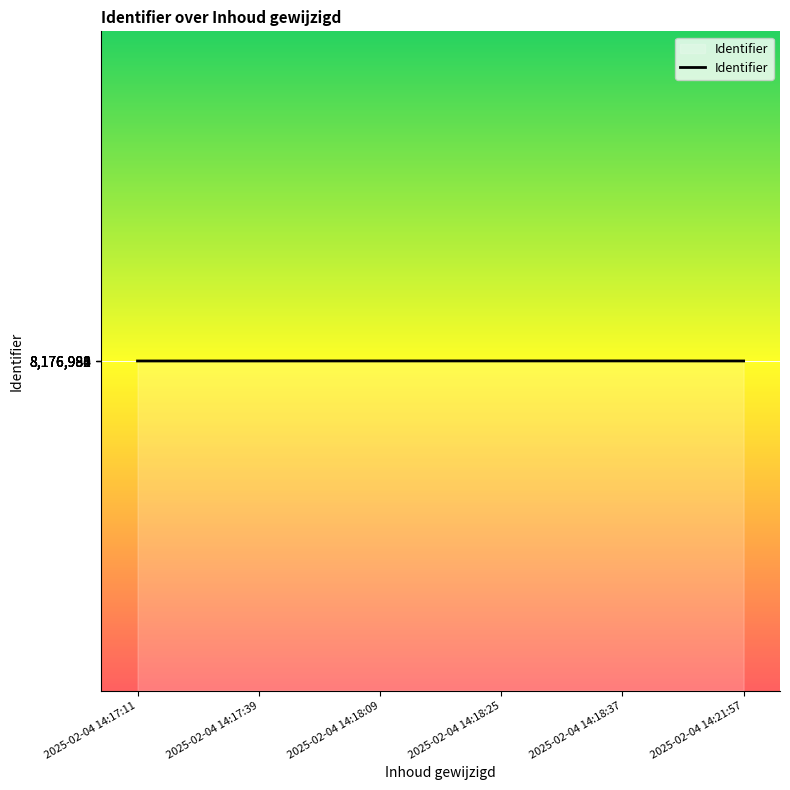

True or false: the data has more than 0 interior local peaks.

True